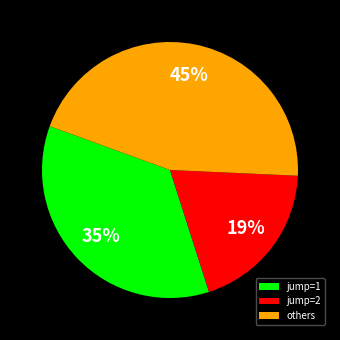

To the nearest percent, what percentage of the pie is others?

45%